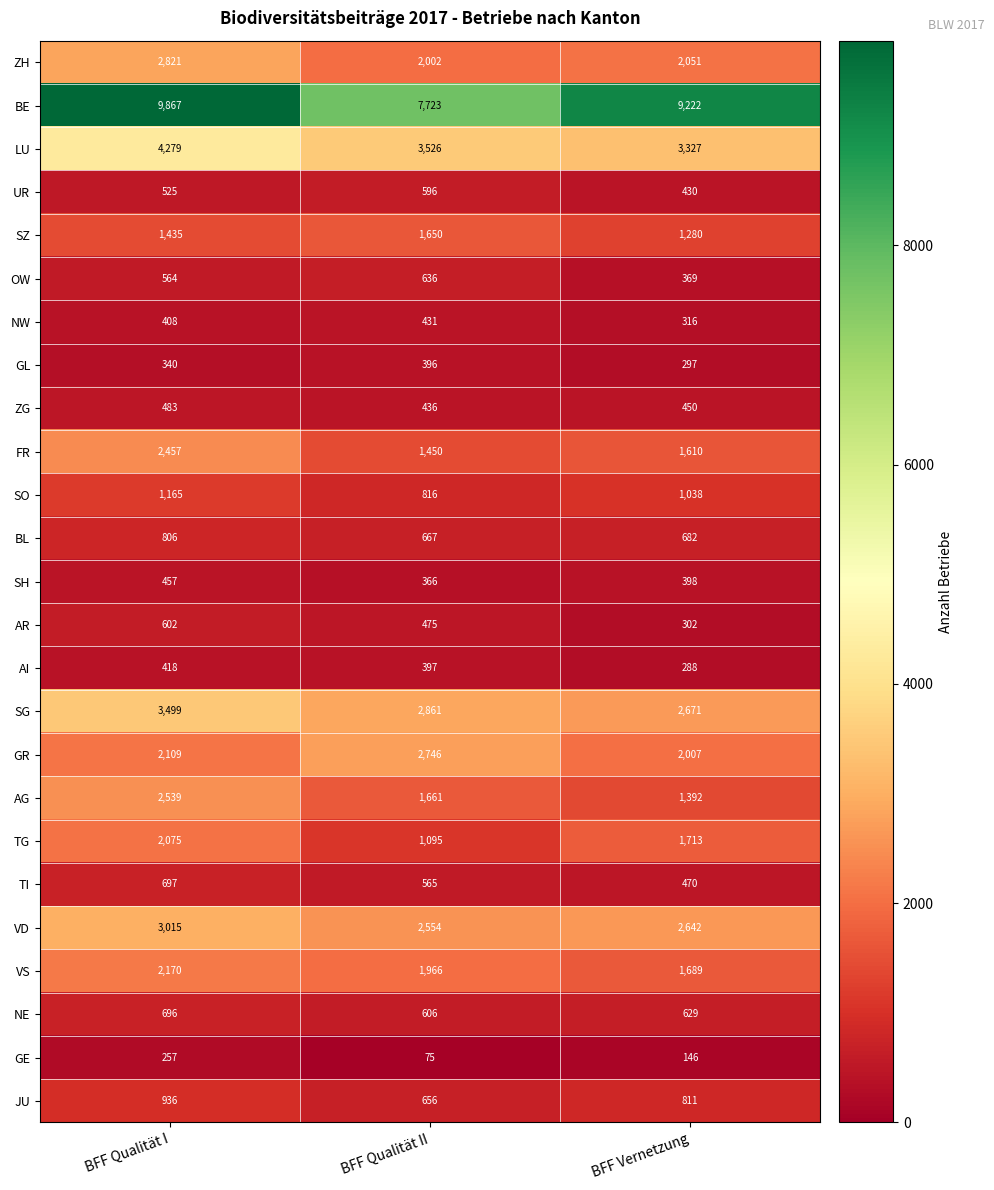

The GR series shows 2109 at BFF Qualität I. True or false?

True